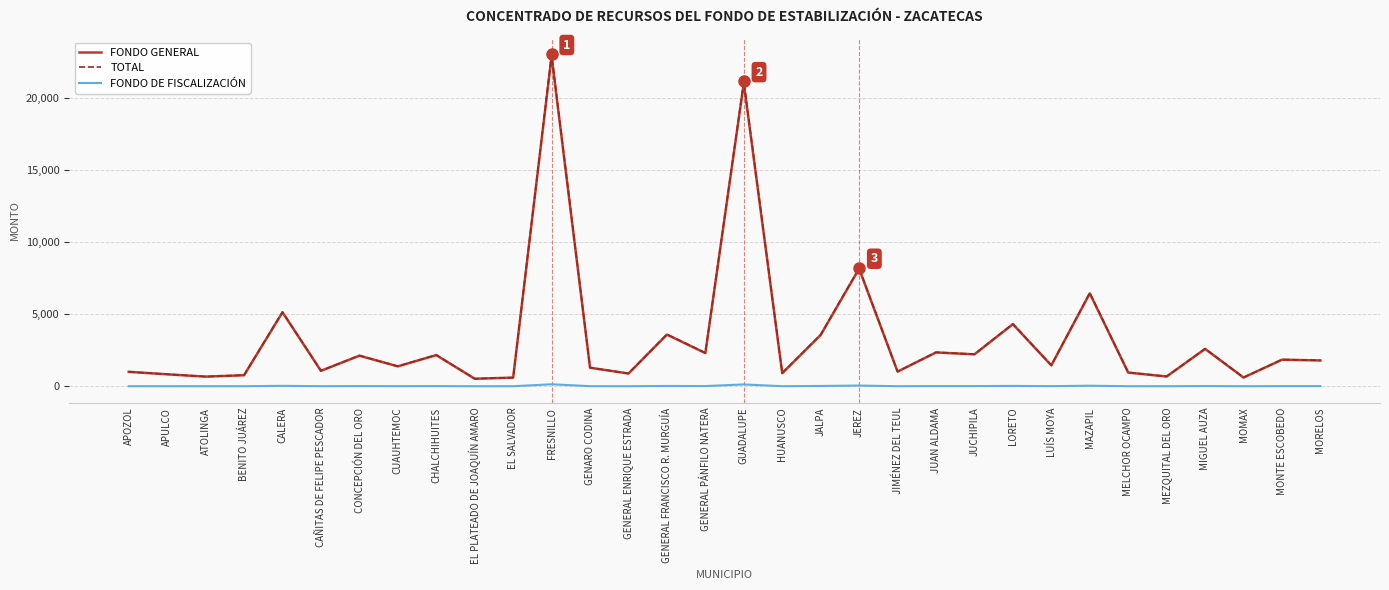

How many lines are shown in the chart?

3